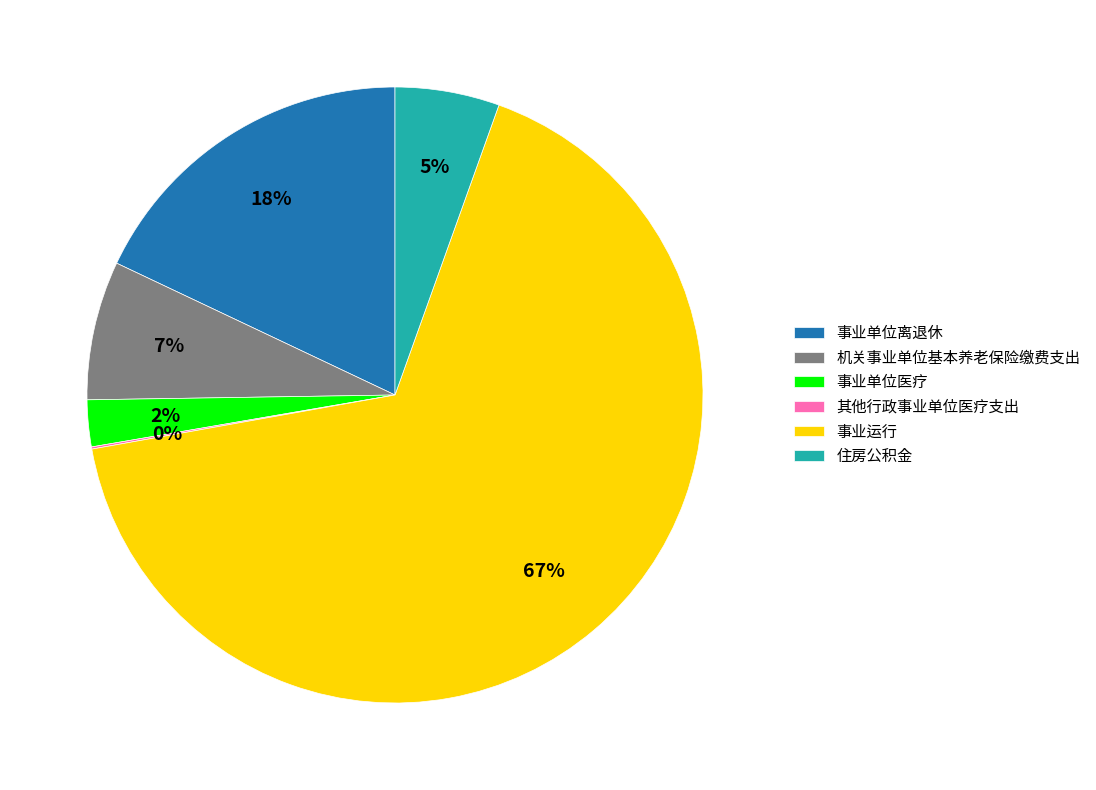

To the nearest percent, what portion does 机关事业单位基本养老保险缴费支出 represent?

7%